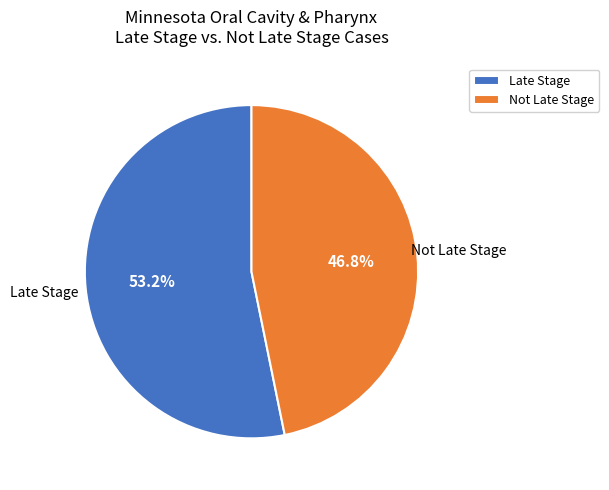

Between Late Stage and Not Late Stage, which is larger?

Late Stage